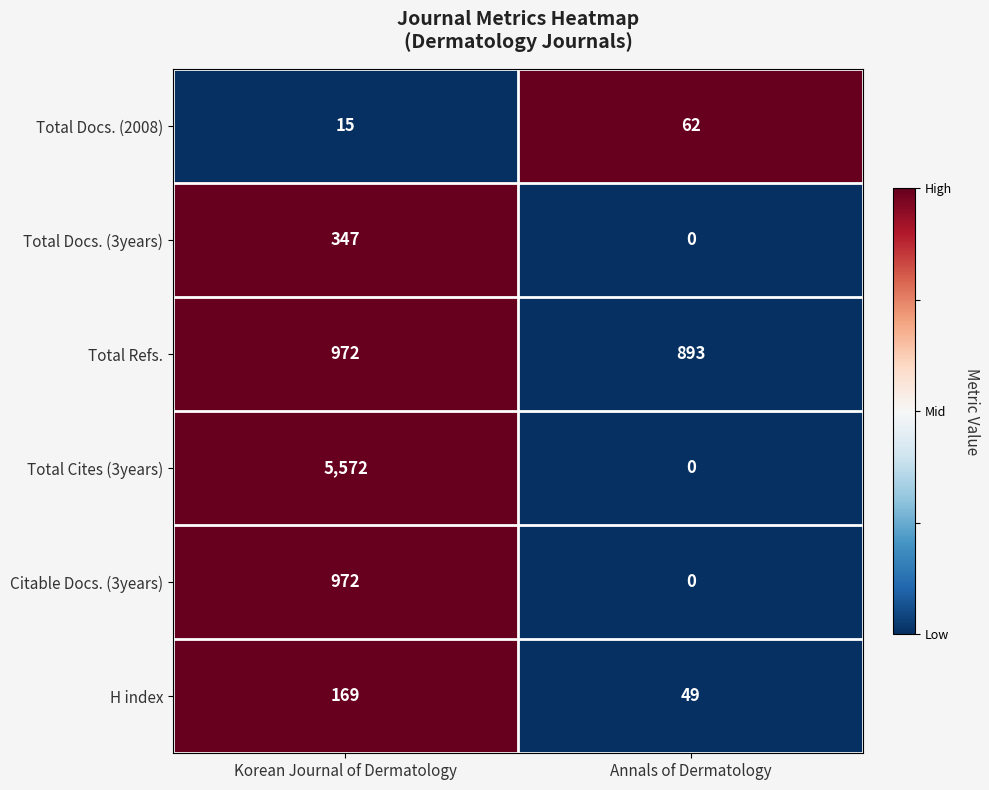

Reading left to right, list all the values displayed in this chart.

Total Docs. (2008): 15	62
Total Docs. (3years): 347	0
Total Refs.: 972	893
Total Cites (3years): 5572	0
Citable Docs. (3years): 972	0
H index: 169	49